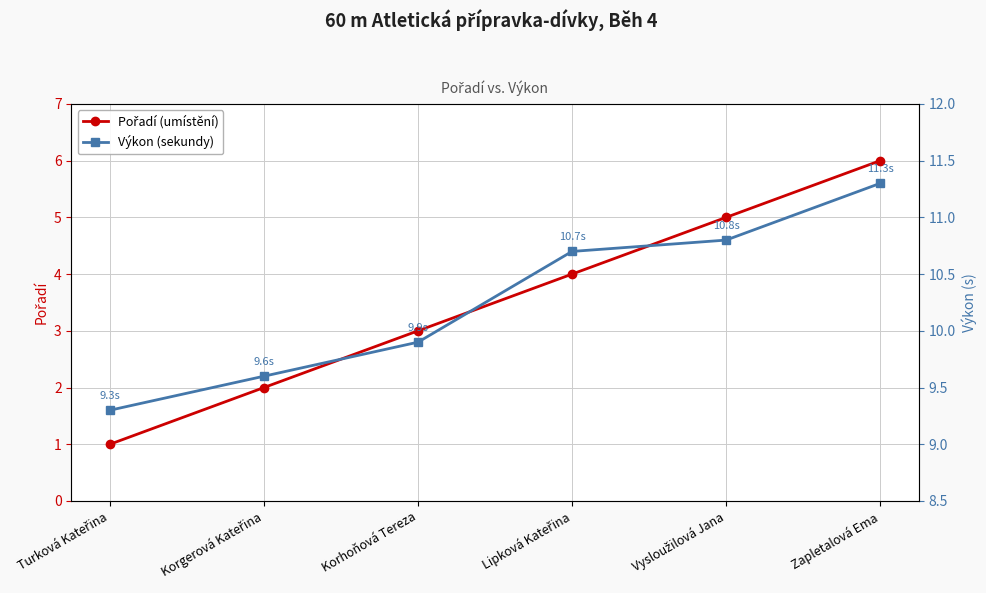

What is the label of the 3rd point from the left?

Korhoňová Tereza